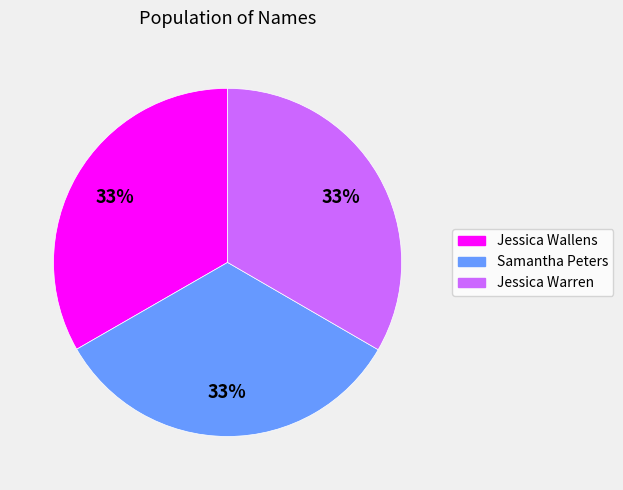

What is the ratio of the value at Samantha Peters to the value at Jessica Warren?

1.0